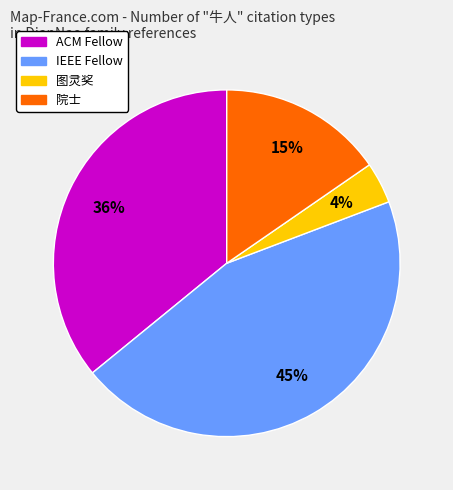

Rank the categories by value from highest to lowest.

IEEE Fellow, ACM Fellow, 院士, 图灵奖